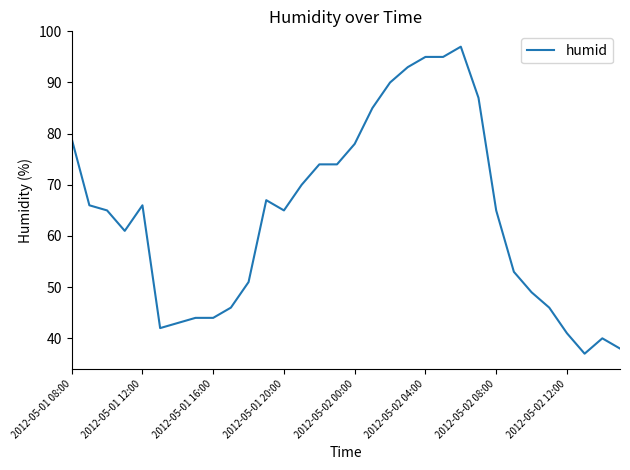

What is the minimum value shown in the chart?

37